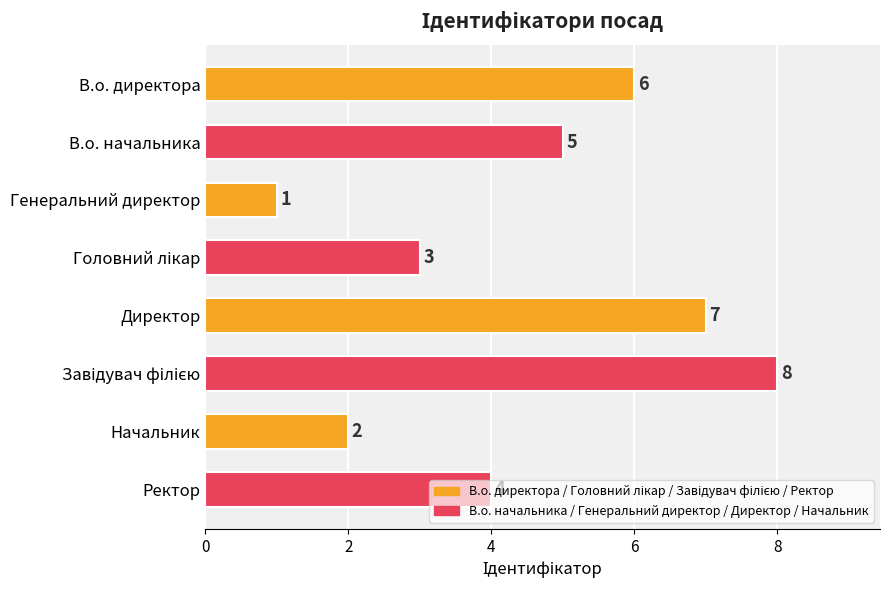

Between Начальник and Ректор, which is larger?

Ректор